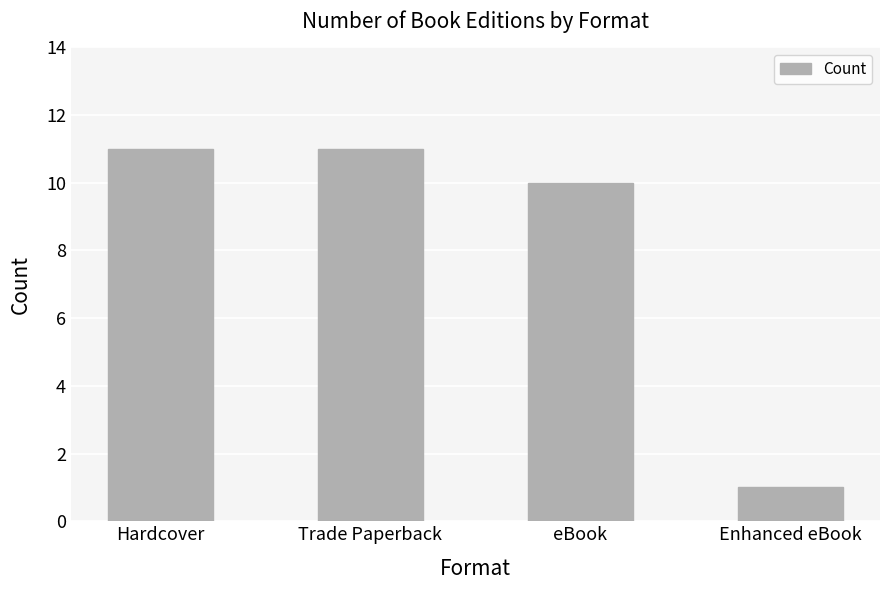

What position from the left is Trade Paperback?

2